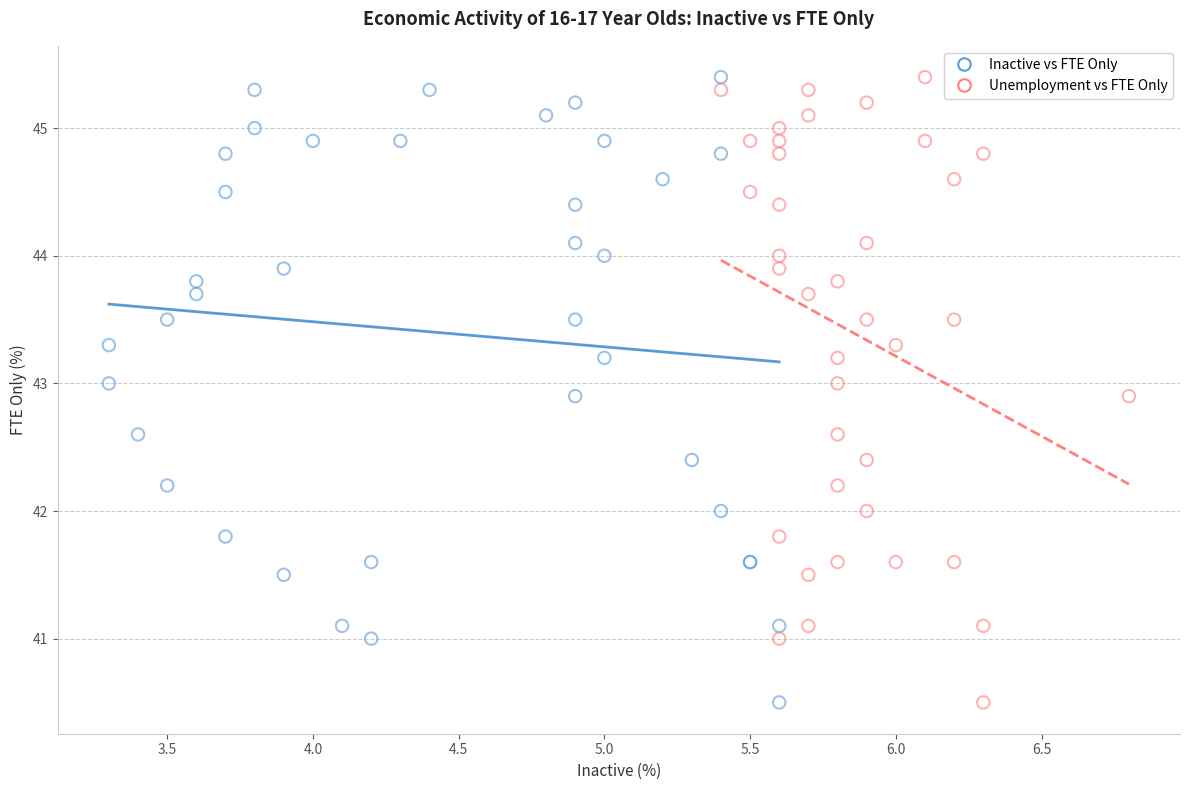

What are all the series names shown in the legend?

Inactive vs FTE Only, Unemployment vs FTE Only